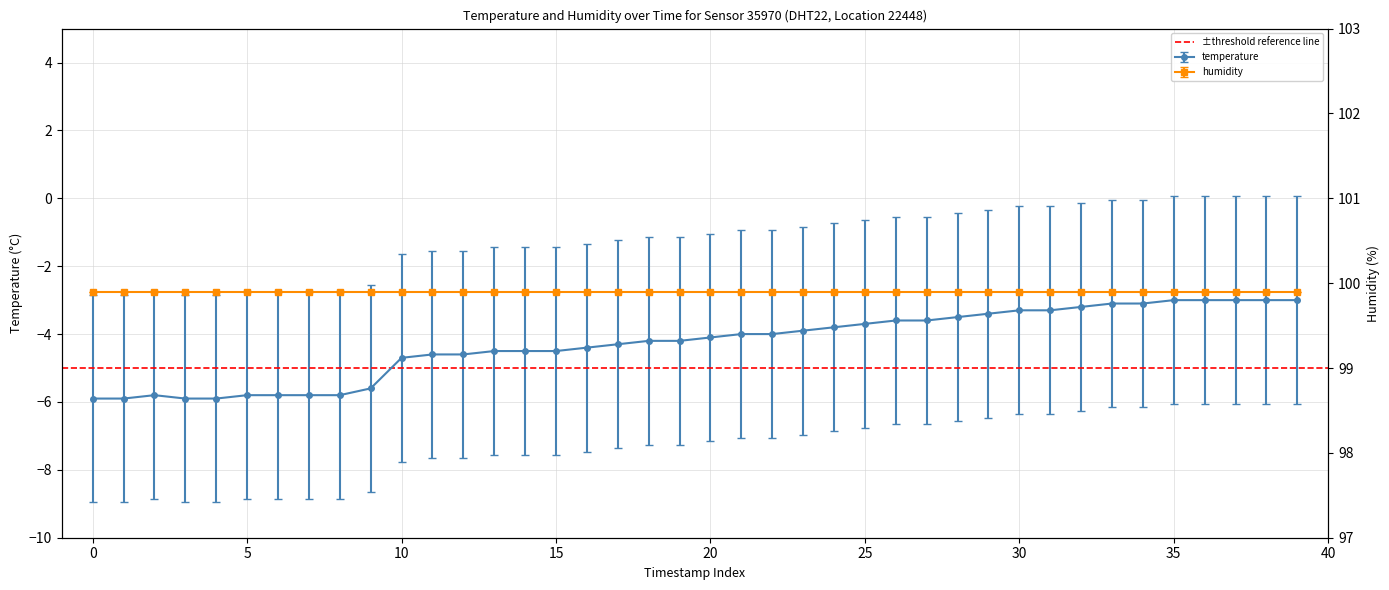

What is the minimum value shown in the chart?

-5.9